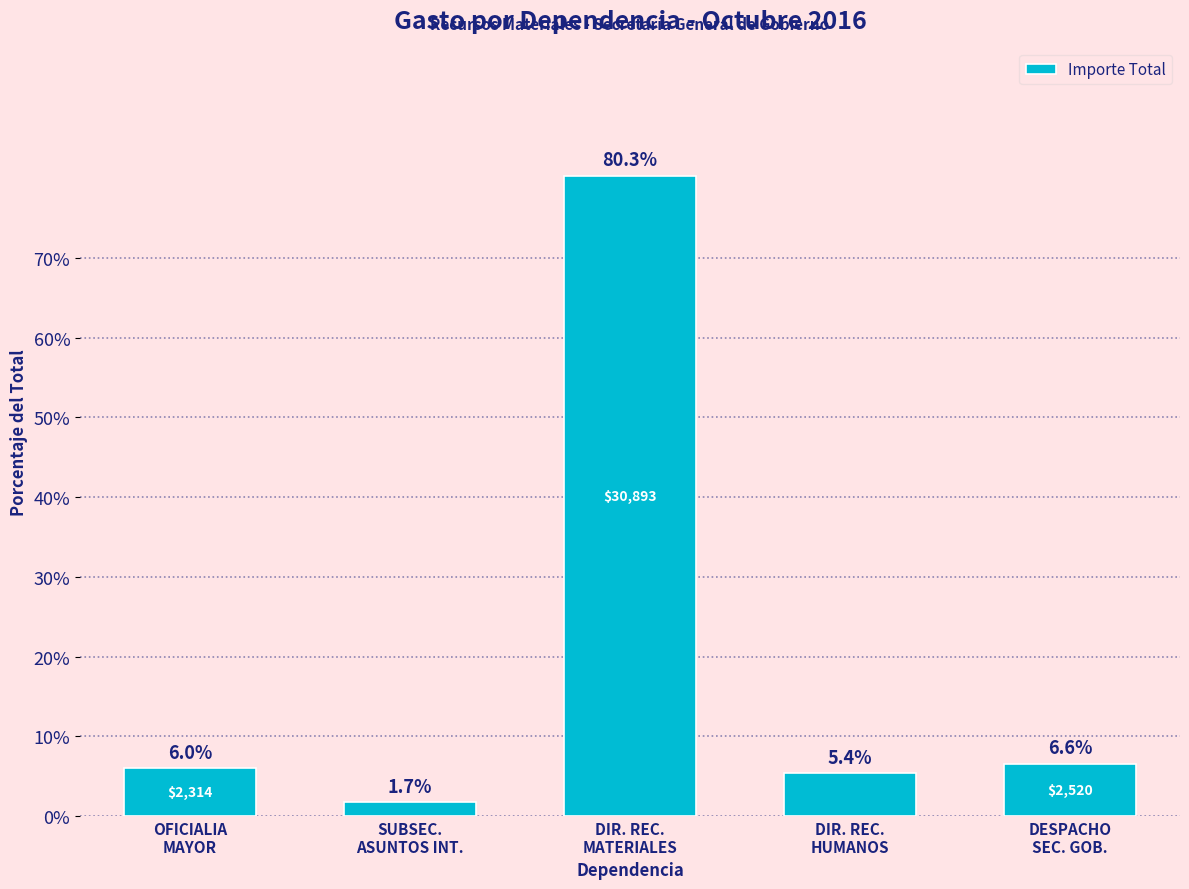

What is the label of the 5th bar from the right?

OFICIALIA
MAYOR